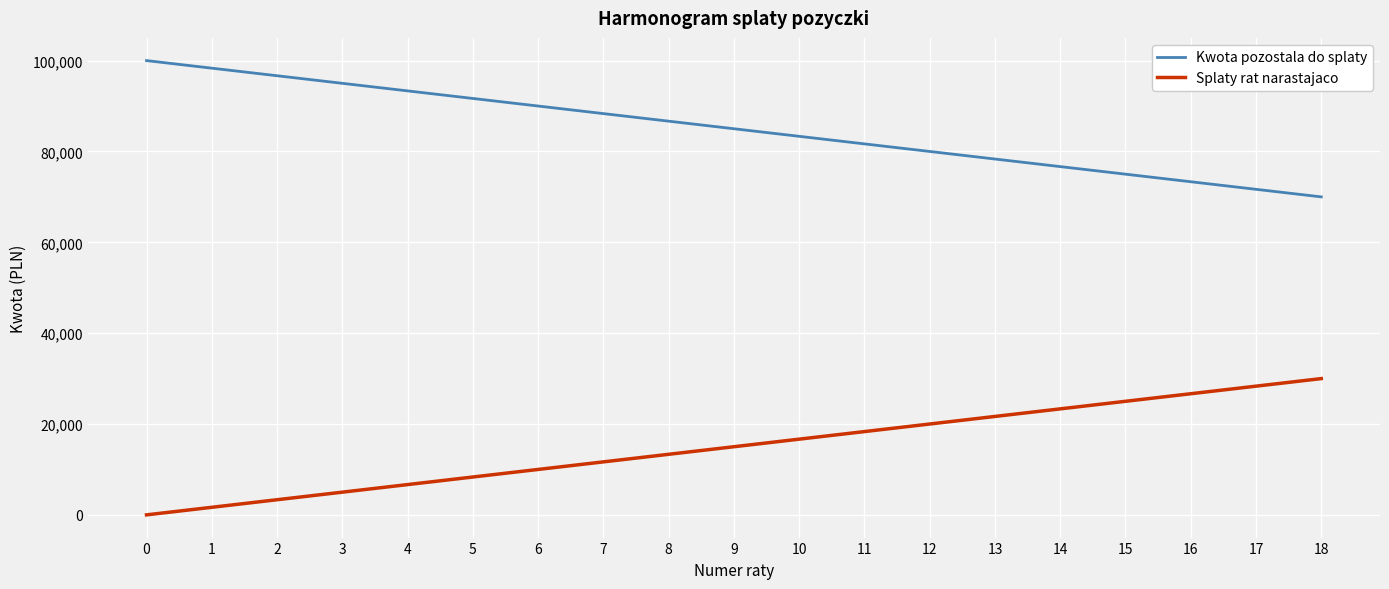

What is the difference between the maximum and minimum values in the Splaty rat narastajaco series?

30000.0